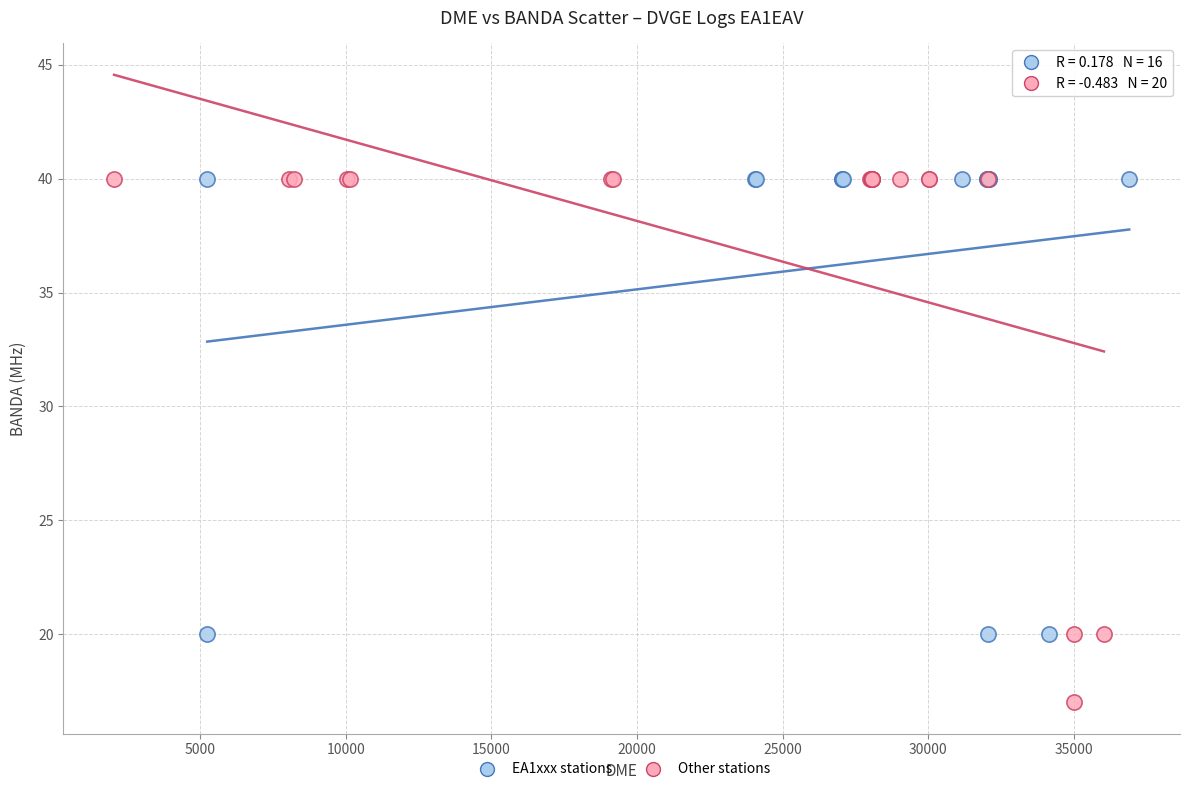

Which series contains the lowest Y value?

Other stations